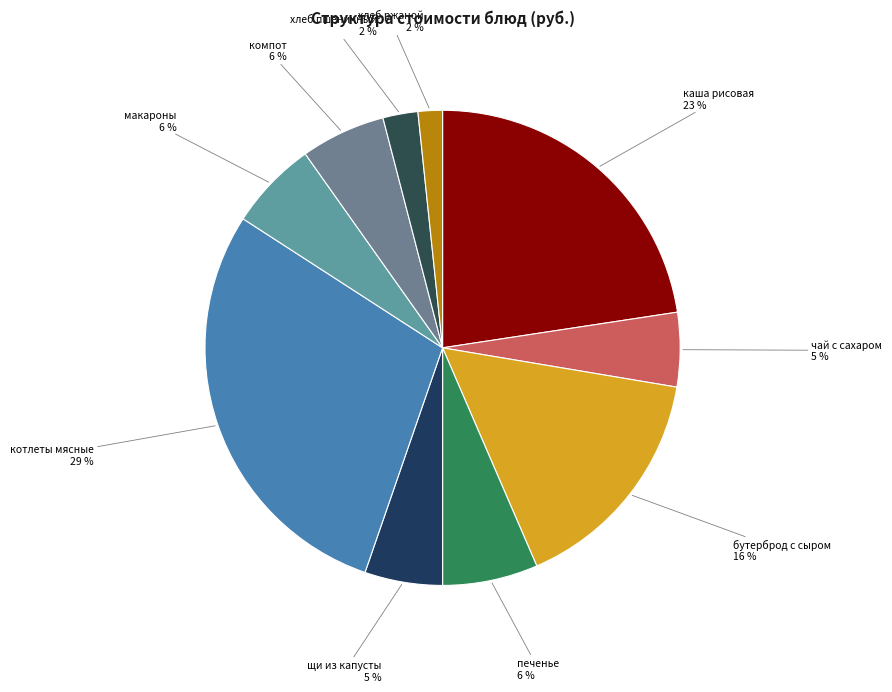

How many segments does this pie chart have?

10